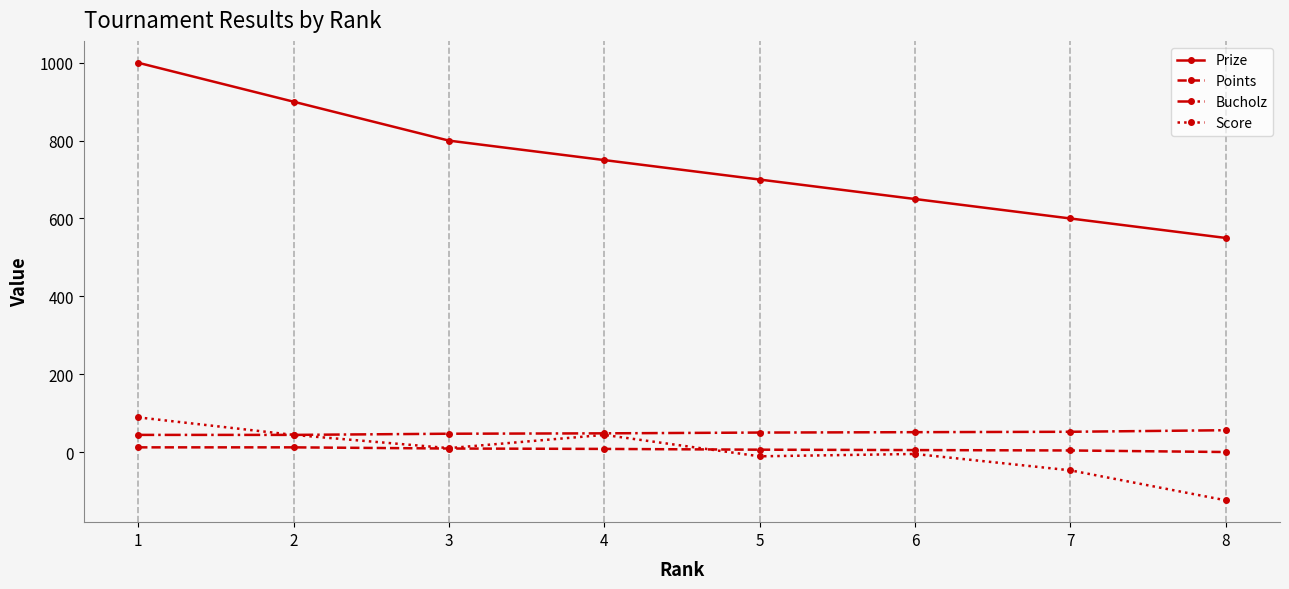

Which series has the widest spread of values?

Prize